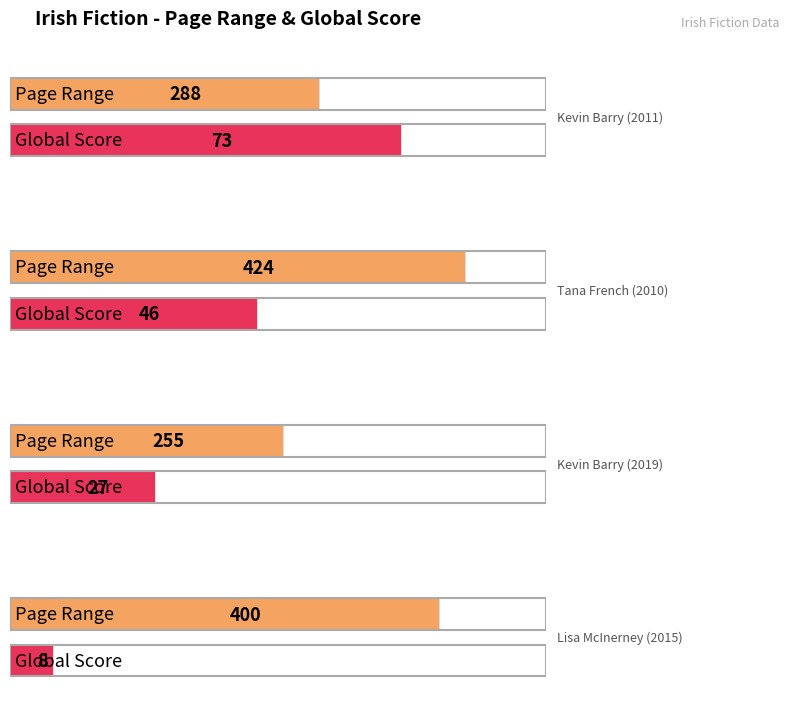

Is the value of Page Range at Tana French (2010) greater than the value of Global Score at Tana French (2010)?

Yes